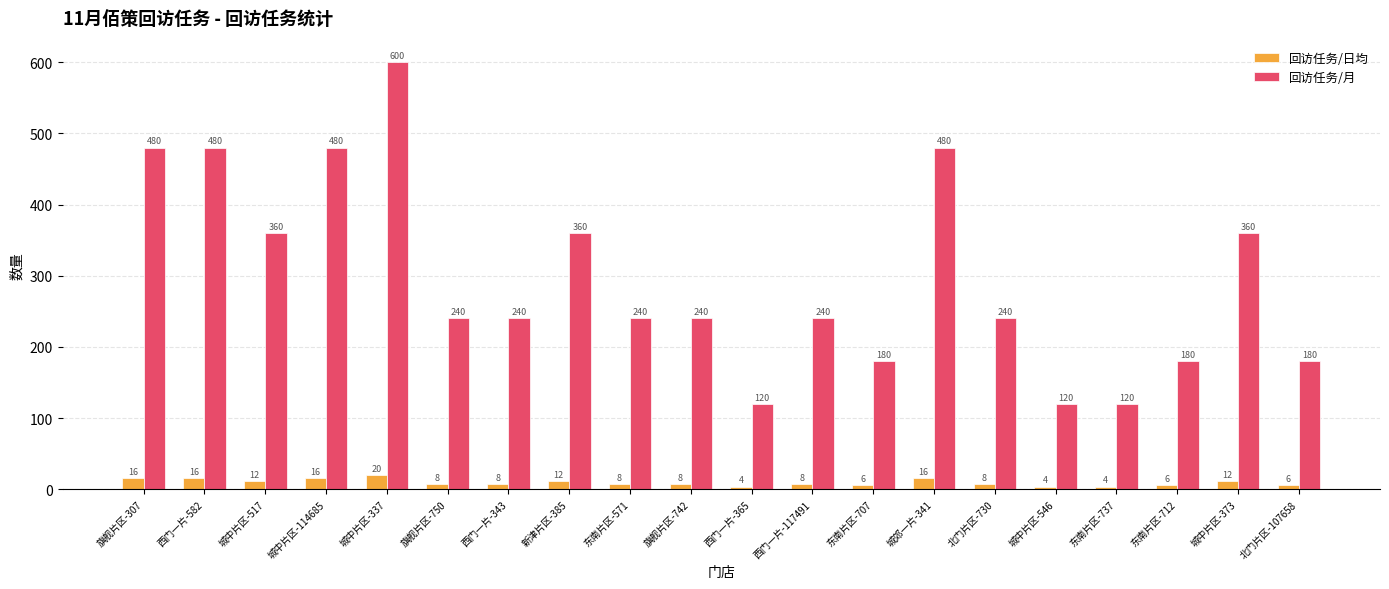

What is the difference between the maximum and second lowest values in the 回访任务/日均 series?

16